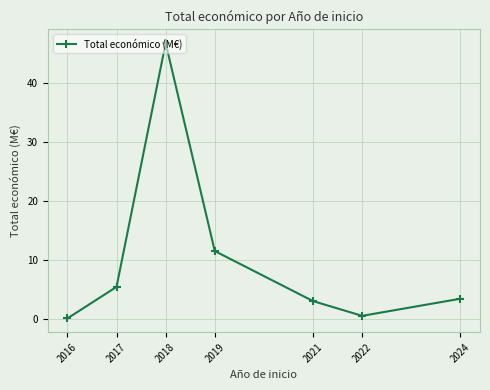

Reading right to left, list all the values displayed in this chart.

2024=3.4	2022=0.5	2021=3.0	2019=11.5	2018=46.8	2017=5.4	2016=0.1